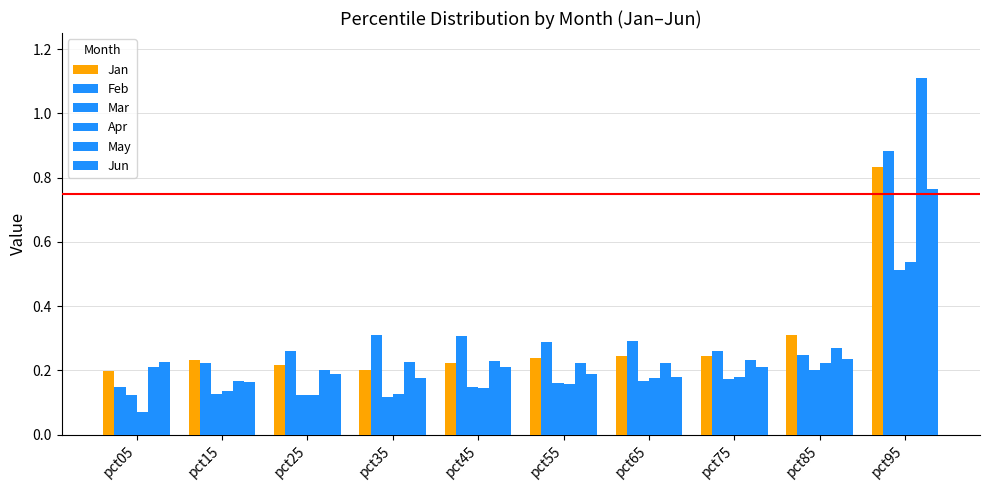

Reading left to right, what are all the values shown in this chart?

Jan: pct05=0.2	pct15=0.2	pct25=0.2	pct35=0.2	pct45=0.2	pct55=0.2	pct65=0.2	pct75=0.2	pct85=0.3	pct95=0.8
Feb: pct05=0.1	pct15=0.2	pct25=0.3	pct35=0.3	pct45=0.3	pct55=0.3	pct65=0.3	pct75=0.3	pct85=0.2	pct95=0.9
Mar: pct05=0.1	pct15=0.1	pct25=0.1	pct35=0.1	pct45=0.1	pct55=0.2	pct65=0.2	pct75=0.2	pct85=0.2	pct95=0.5
Apr: pct05=0.1	pct15=0.1	pct25=0.1	pct35=0.1	pct45=0.1	pct55=0.2	pct65=0.2	pct75=0.2	pct85=0.2	pct95=0.5
May: pct05=0.2	pct15=0.2	pct25=0.2	pct35=0.2	pct45=0.2	pct55=0.2	pct65=0.2	pct75=0.2	pct85=0.3	pct95=1.1
Jun: pct05=0.2	pct15=0.2	pct25=0.2	pct35=0.2	pct45=0.2	pct55=0.2	pct65=0.2	pct75=0.2	pct85=0.2	pct95=0.8